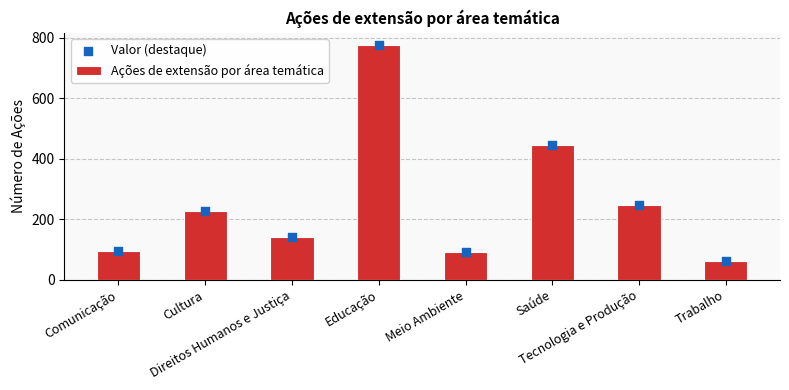

What is the total value across all series at Trabalho?

126